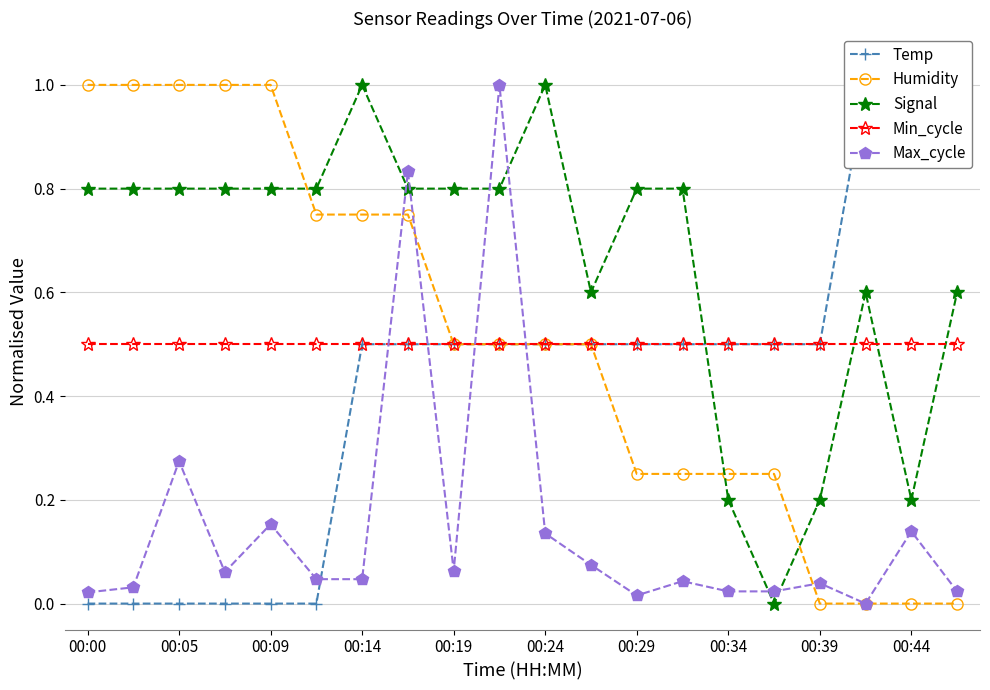

How many intersections are there between Max_cycle and Humidity?

5